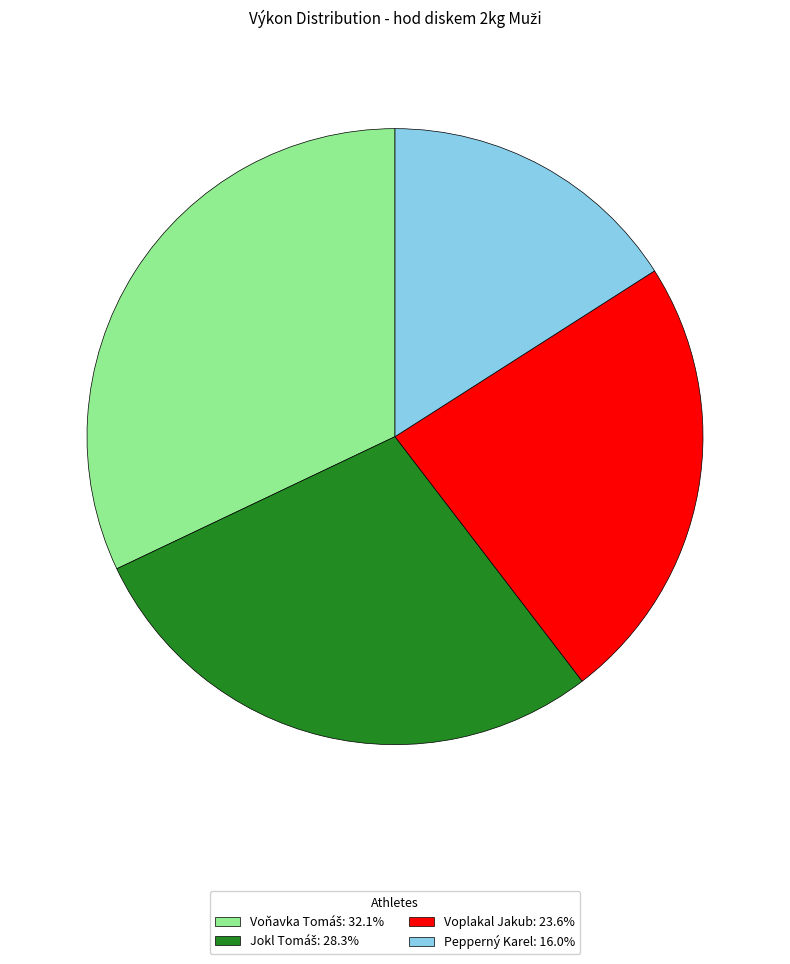

Between Voplakal Jakub and Pepperný Karel, which is larger?

Voplakal Jakub